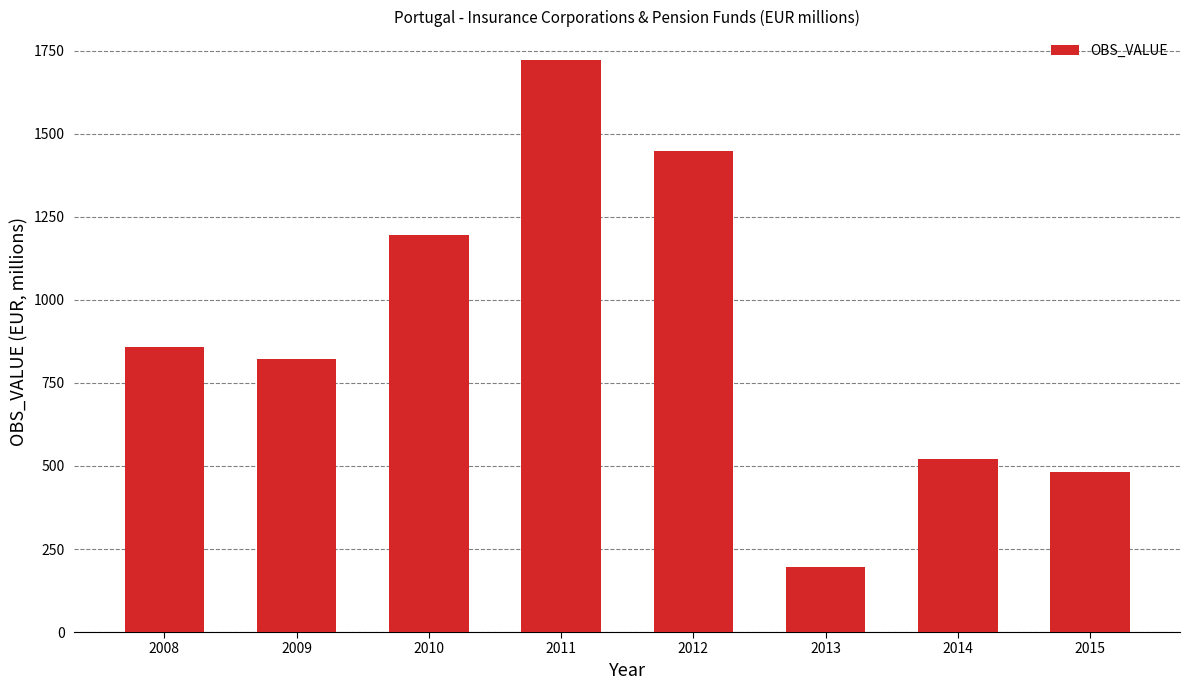

Is it true that the value at 2008 is 1533?

False